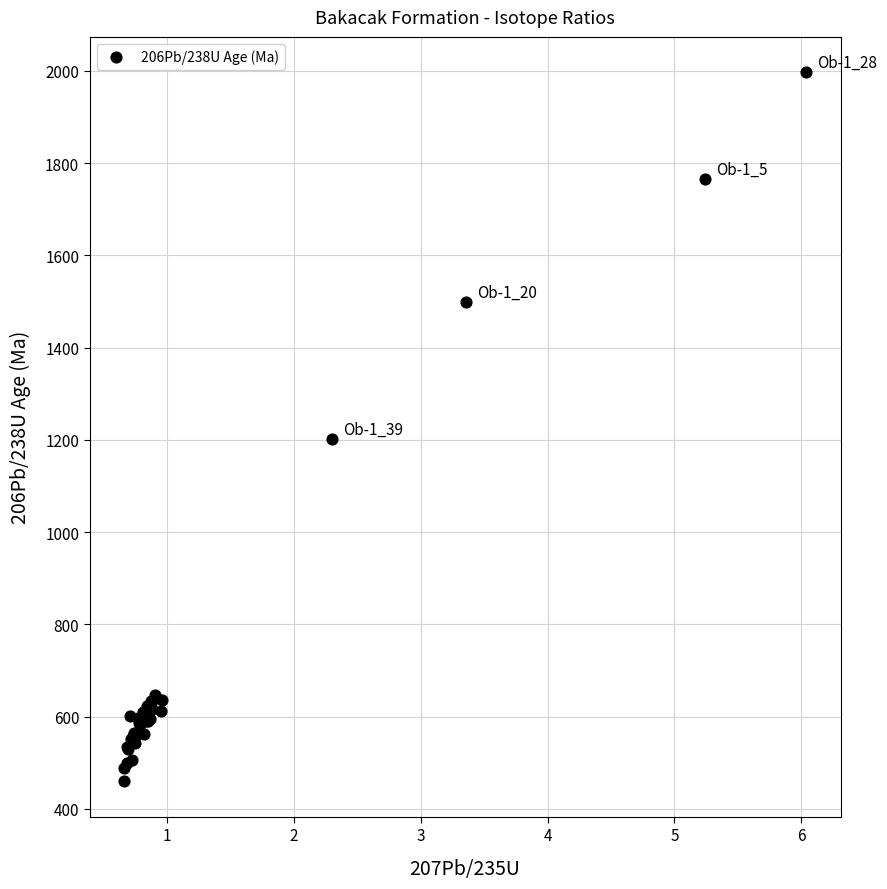

What Y value in the scatter plot is closest to 1228?

1202.0